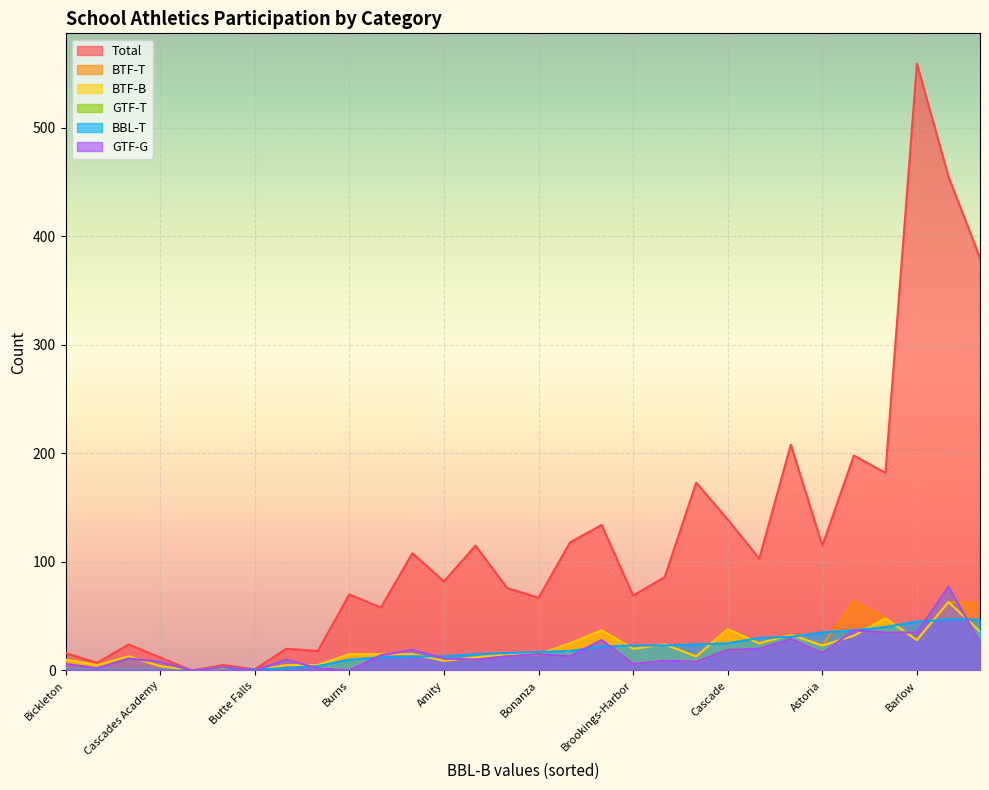

What is the label of the 23rd point from the right?

Baker